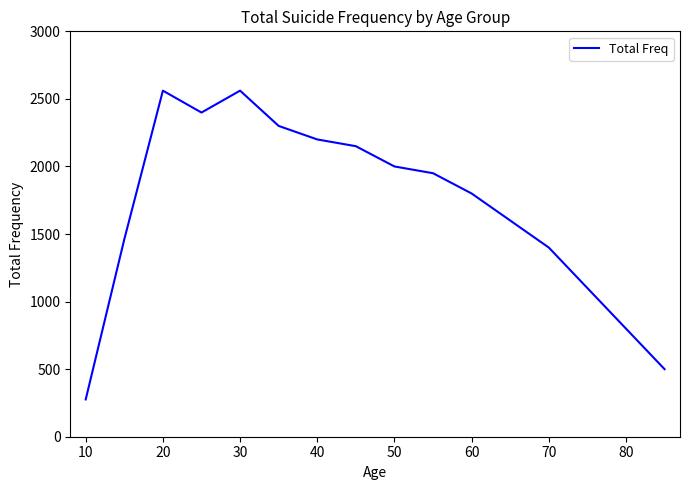

What is the maximum value shown in the chart?

2561